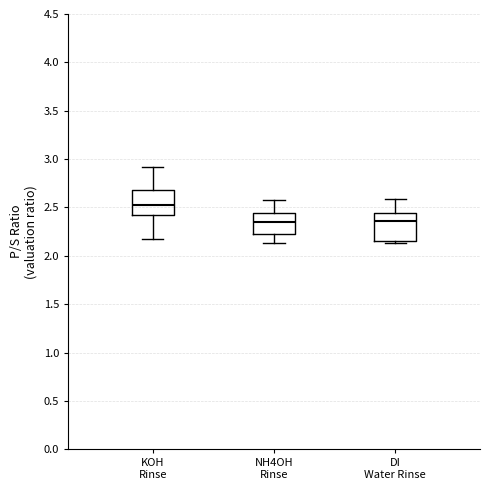

Reading left to right, transcribe this box plot: for each box, give where its median line is, the range the box spans, and where its two whiskers end, as read against the y-axis. The values are not printed on the chart, so give them approximately, as read against the axis.

KOH Rinse: median 2.55, box 2.45 to 2.70, whiskers 2.15 to 2.90
NH4OH Rinse: median 2.35, box 2.25 to 2.45, whiskers 2.15 to 2.60
DI Water Rinse: median 2.35, box 2.15 to 2.45, whiskers 2.15 (just below the box's lower edge) to 2.60